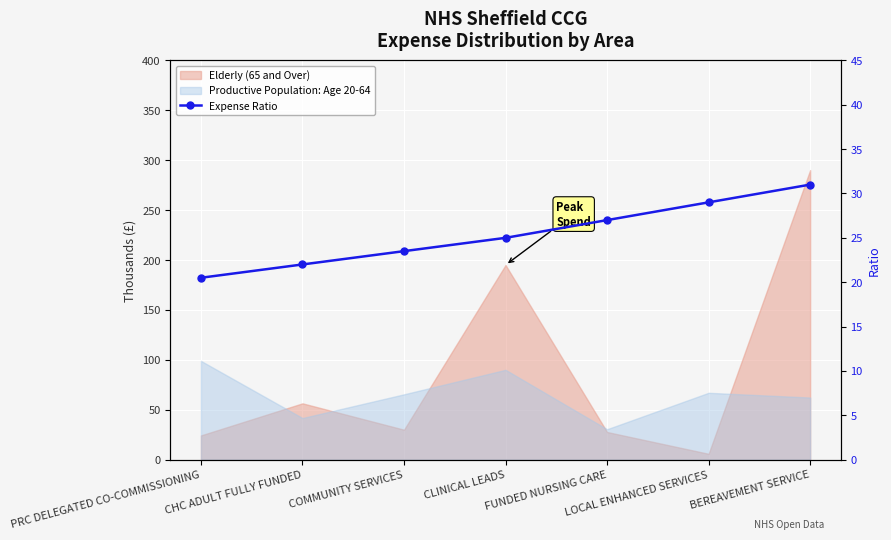

What is the sum of the values at FUNDED NURSING CARE and CLINICAL LEADS?

52.0